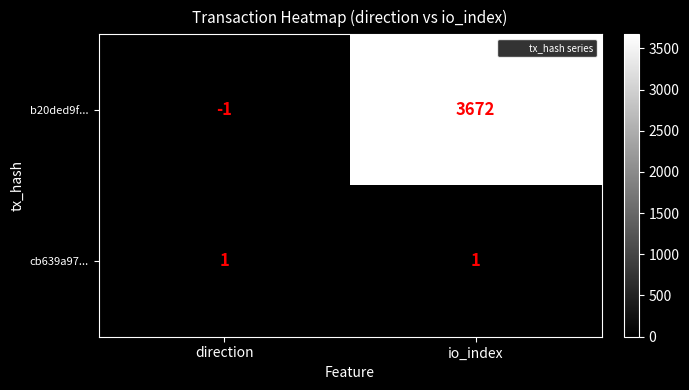

Reading left to right, extract all data points from this chart.

b20ded9f...: direction=-1	io_index=3672
cb639a97...: direction=1	io_index=1